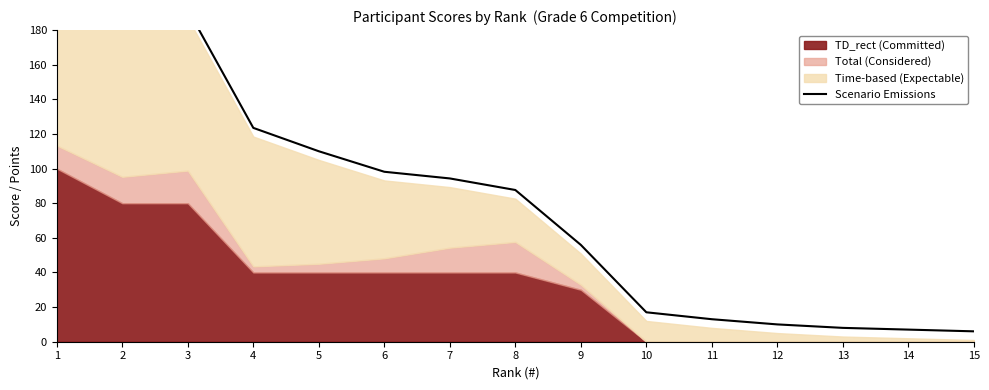

List the labels in order of value, smallest first.

15, 14, 13, 12, 11, 10, 9, 8, 7, 6, 5, 4, 3, 2, 1